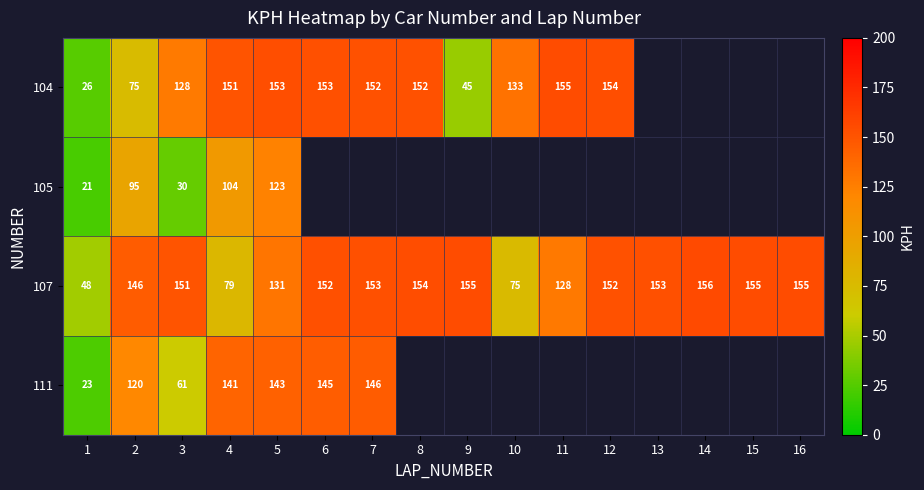

What is the difference between the maximum and minimum values in the 107 series?

108.0